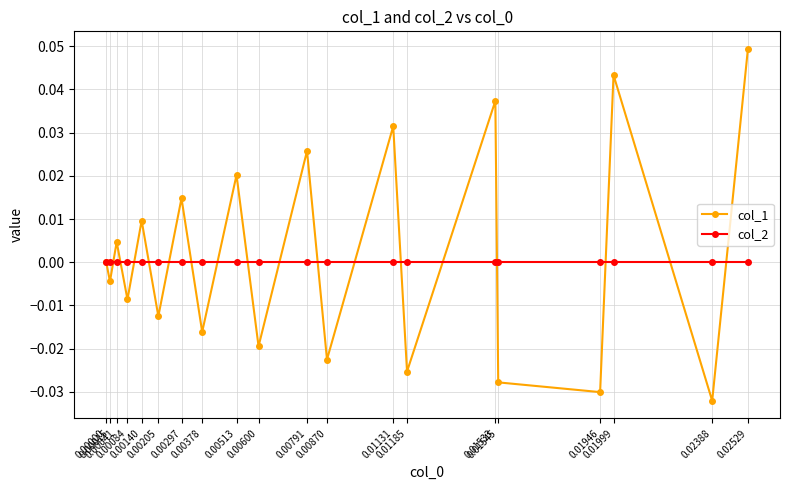

True or false: col_1 and col_2 intersect in this chart.

True